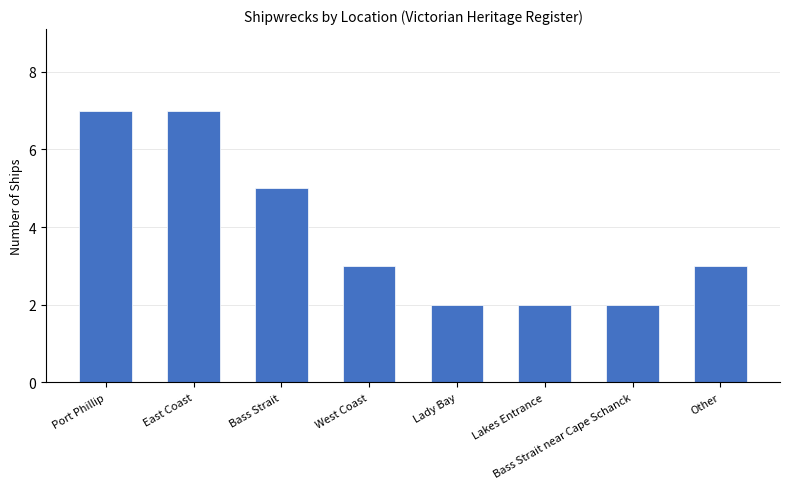

What is the difference between the values at Lady Bay and West Coast?

1